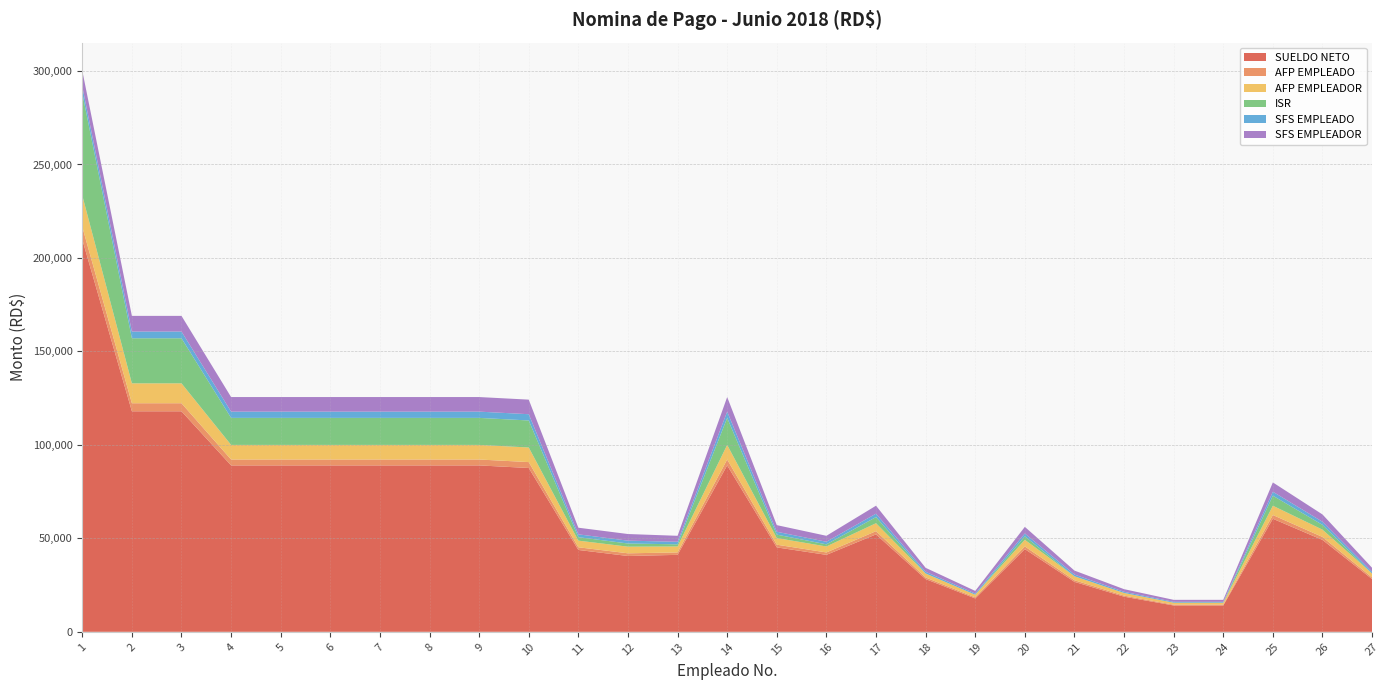

Reading left to right, what are all the values shown in this chart?

SUELDO NETO: 209854.6	117967.0	117967.0	89016.3	89016.3	89016.3	89016.3	89016.3	89016.3	87636.0	43785.7	40560.1	41167.2	89016.3	45166.0	41167.2	52117.1	28202.0	17860.8	44233.8	26723.7	18793.0	14088.5	14088.5	60469.6	49164.8	28202.0
AFP EMPLEADO: 6788.1	4305.0	4305.0	3157.0	3157.0	3157.0	3157.0	3157.0	3157.0	3157.0	1435.0	1435.0	1291.5	3157.0	1435.0	1291.5	1722.0	861.0	574.0	1435.0	861.0	574.0	430.5	430.5	2009.0	1578.5	861.0
AFP EMPLEADOR: 16792.9	10650.0	10650.0	7810.0	7810.0	7810.0	7810.0	7810.0	7810.0	7810.0	3550.0	3550.0	3195.0	7810.0	3550.0	3195.0	4260.0	2130.0	1420.0	3550.0	2130.0	1420.0	1065.0	1065.0	4970.0	3905.0	2130.0
ISR: 54737.1	24107.9	24107.9	14457.7	14457.7	14457.7	14457.7	14457.7	14457.7	14457.7	1854.0	1699.3	1148.3	14457.7	1854.0	1148.3	3280.3	0.0	0.0	1854.0	0.0	0.0	0.0	0.0	5368.4	2559.7	0.0
SFS EMPLEADO: 3595.1	3595.1	3595.1	3344.0	3344.0	3344.0	3344.0	3344.0	3344.0	3344.0	1520.0	1520.0	1368.0	3344.0	1520.0	1368.0	1824.0	912.0	608.0	1520.0	912.0	608.0	456.0	456.0	2128.0	1672.0	912.0
SFS EMPLEADOR: 8384.6	8384.6	8384.6	7799.0	7799.0	7799.0	7799.0	7799.0	7799.0	7799.0	3545.0	3545.0	3190.5	7799.0	3545.0	3190.5	4254.0	2127.0	1418.0	3545.0	2127.0	1418.0	1063.5	1063.5	4963.0	3899.5	2127.0